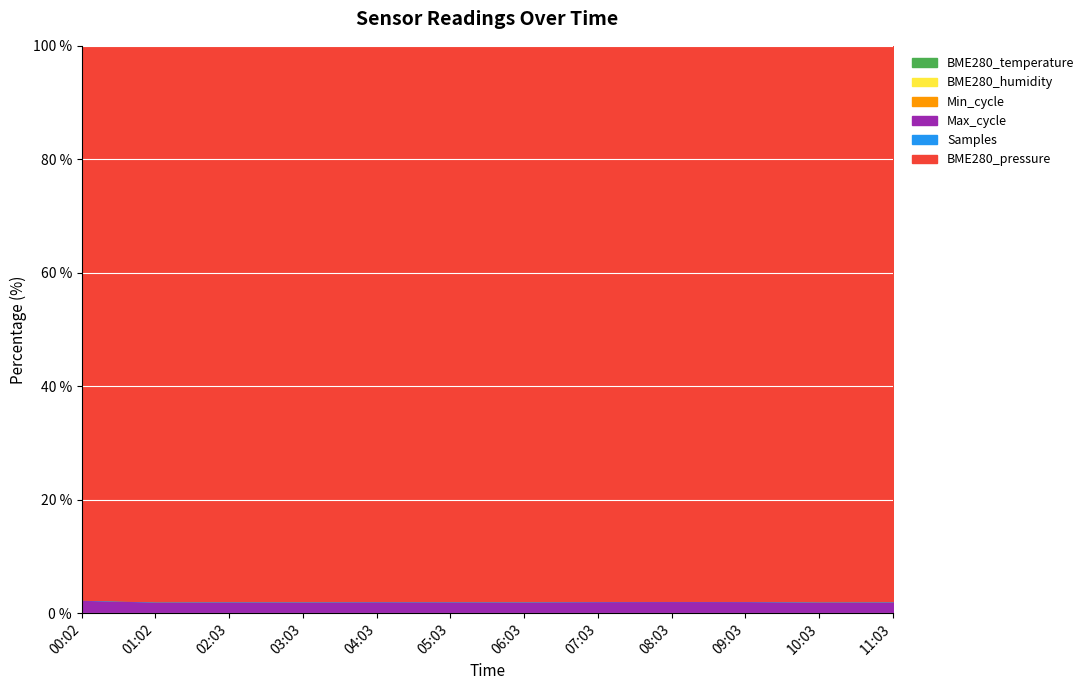

What are all the series names shown in the legend?

BME280_temperature, BME280_humidity, Min_cycle, Max_cycle, Samples, BME280_pressure